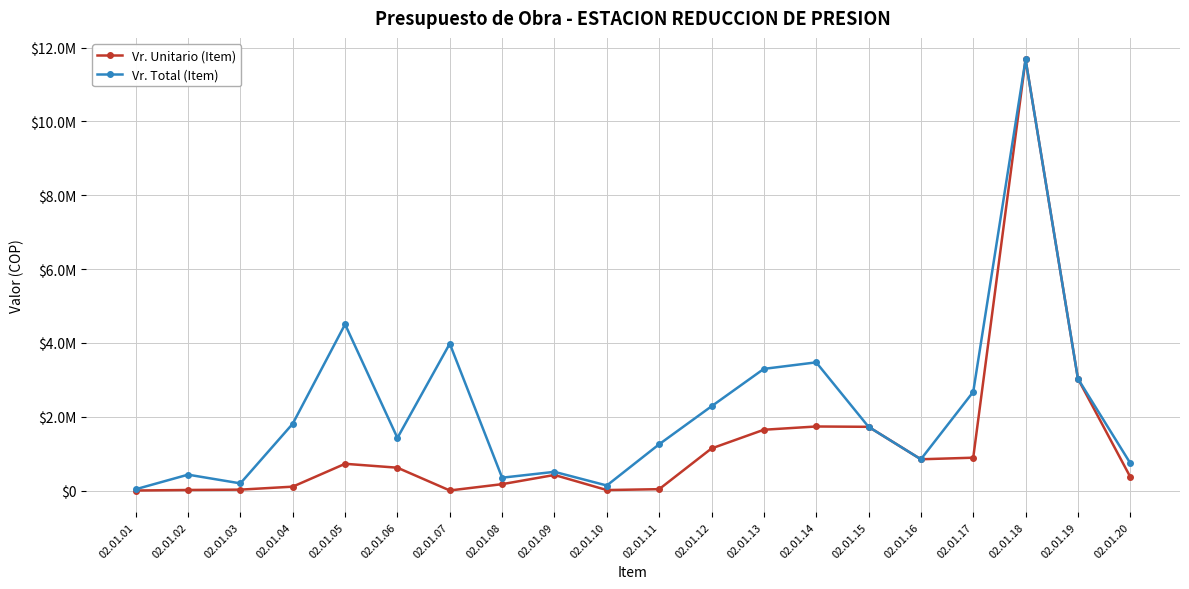

Which series has the widest spread of values?

Vr. Unitario (Item)